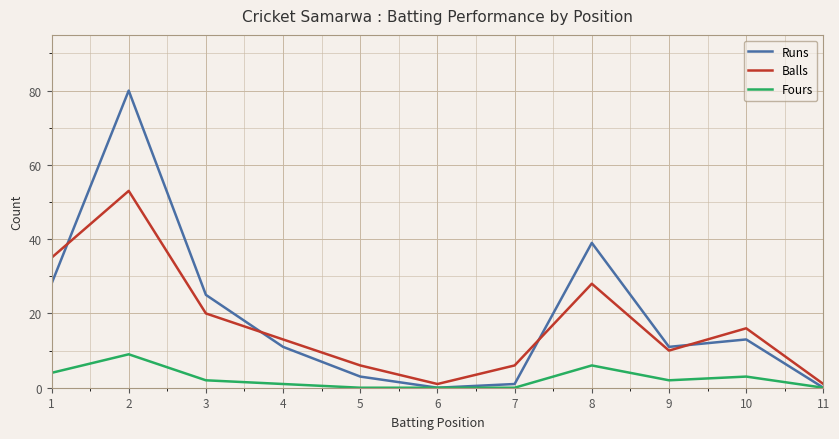

What is the difference between the Runs values at 6 and 10?

13